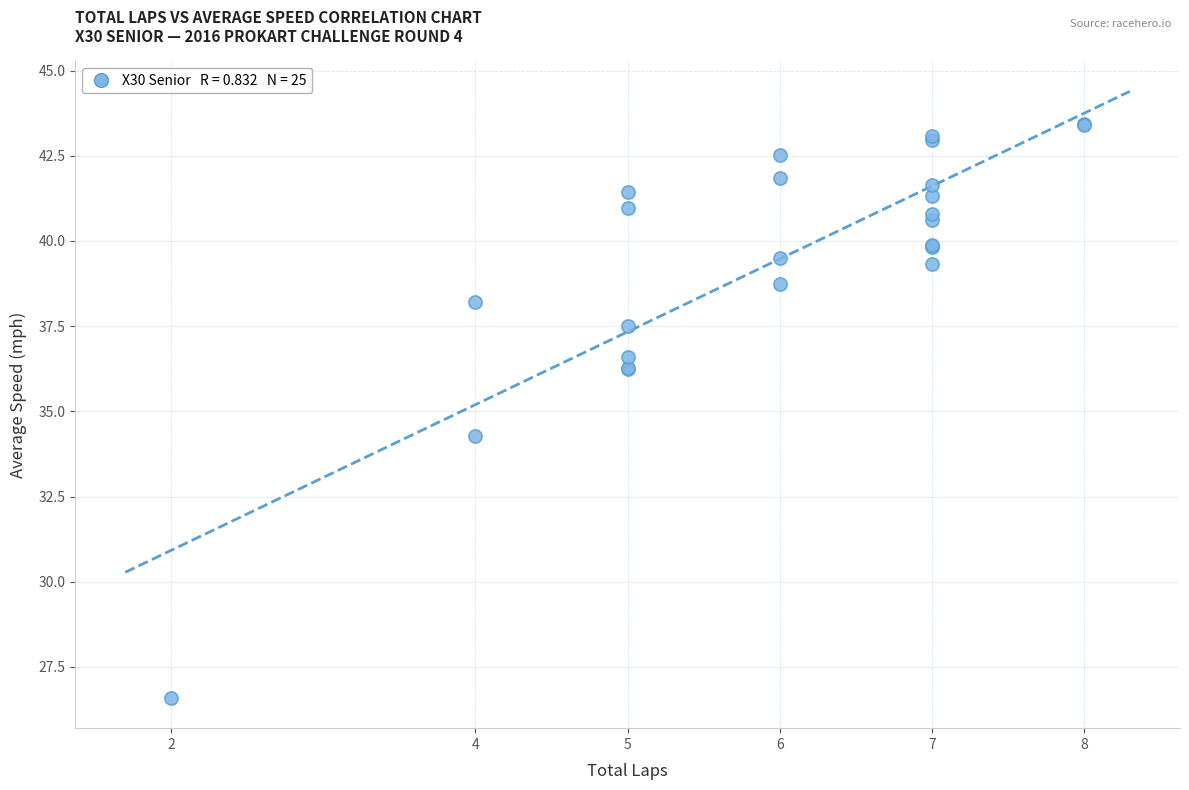

What Y value in the scatter plot is closest to 35?

34.3